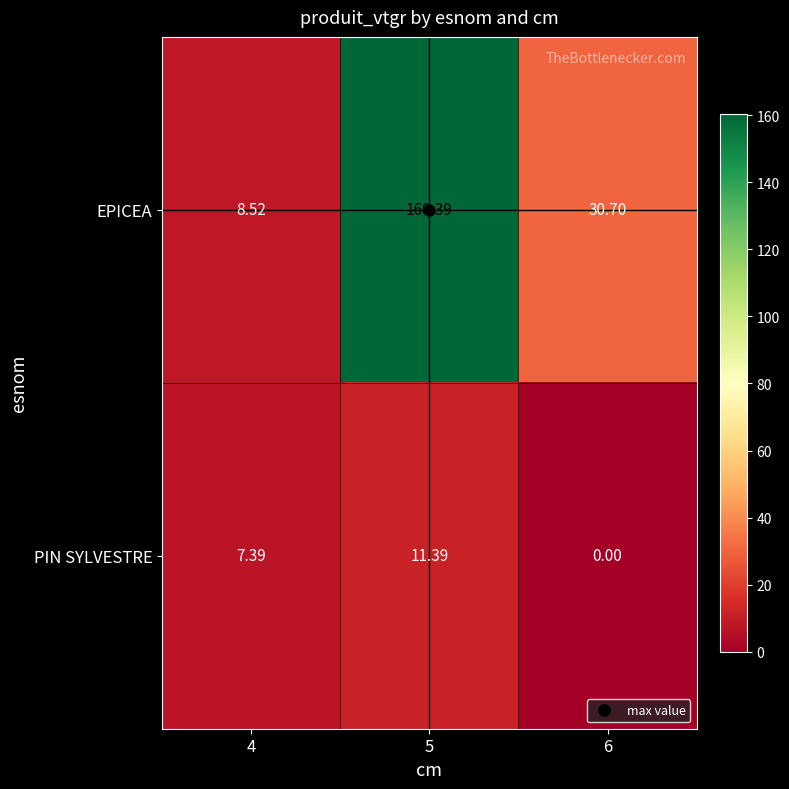

Is the value of EPICEA at 5 greater than the value of PIN SYLVESTRE at 6?

Yes